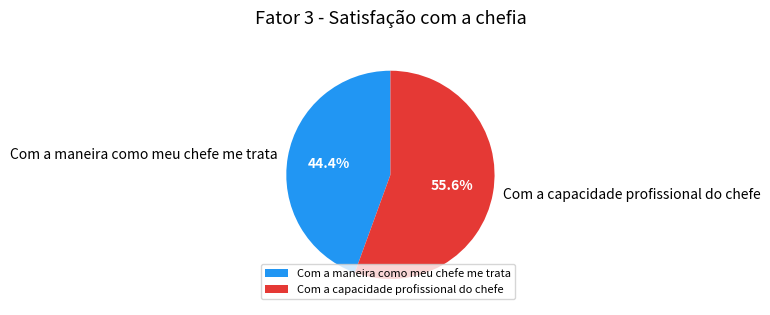

What is the majority slice?

Com a capacidade profissional do chefe